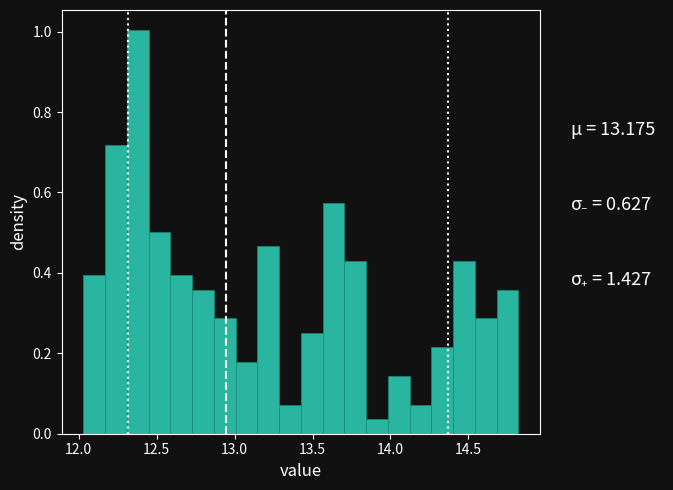

Around what value on the x-axis is the tallest bar? Give the approximate position of its centre, as read against the axis.

12.40